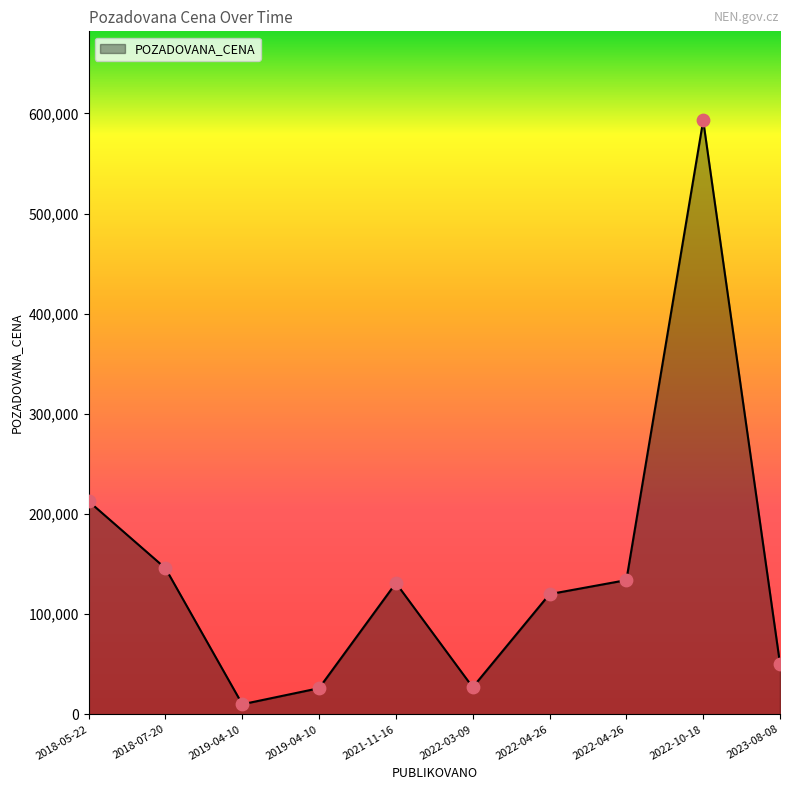

What is the ratio of the value at 2019-04-10 to the value at 2022-04-26?

0.2